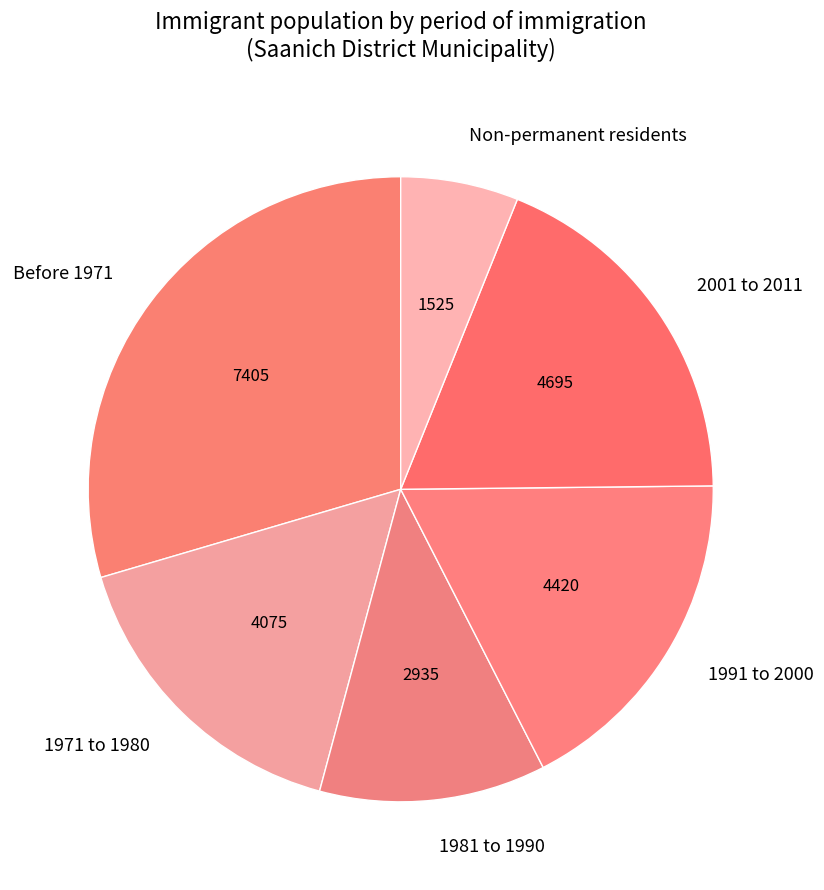

Which has a higher value, Non-permanent residents or Before 1971?

Before 1971